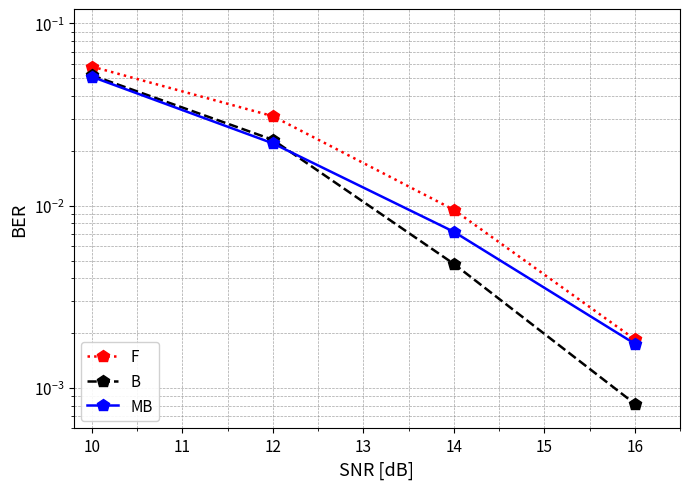

Rank the series at 12 from highest to lowest value.

F, B, MB